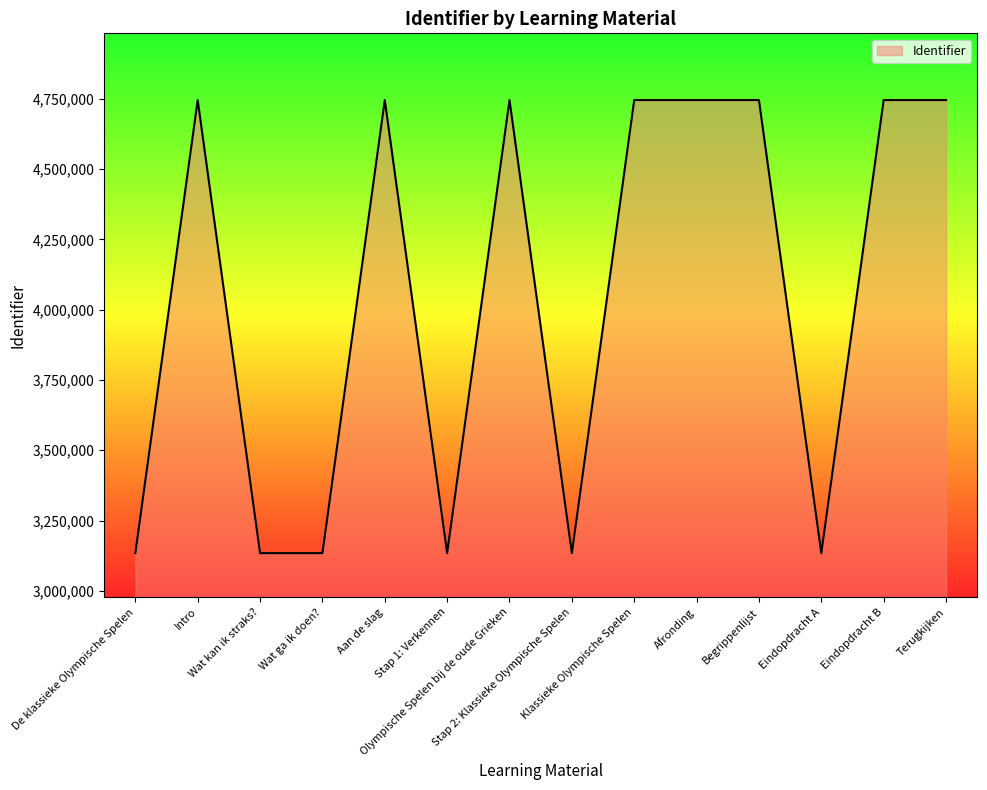

What is the maximum value shown in the chart?

4746089